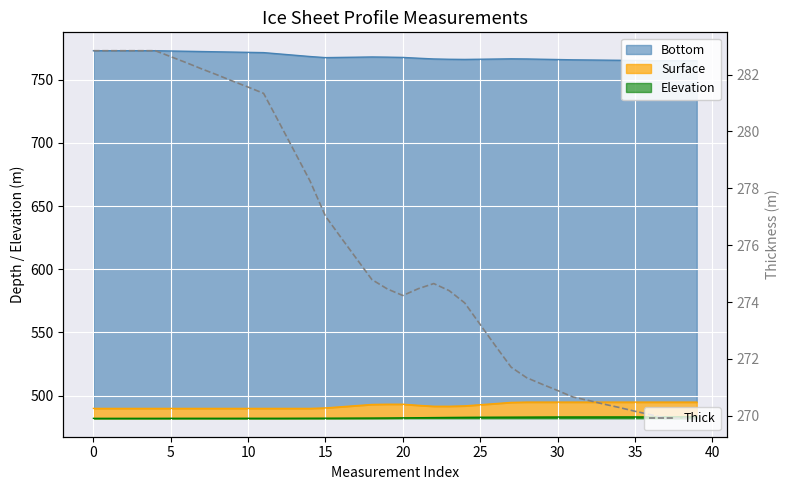

What is the greatest value displayed?

282.8